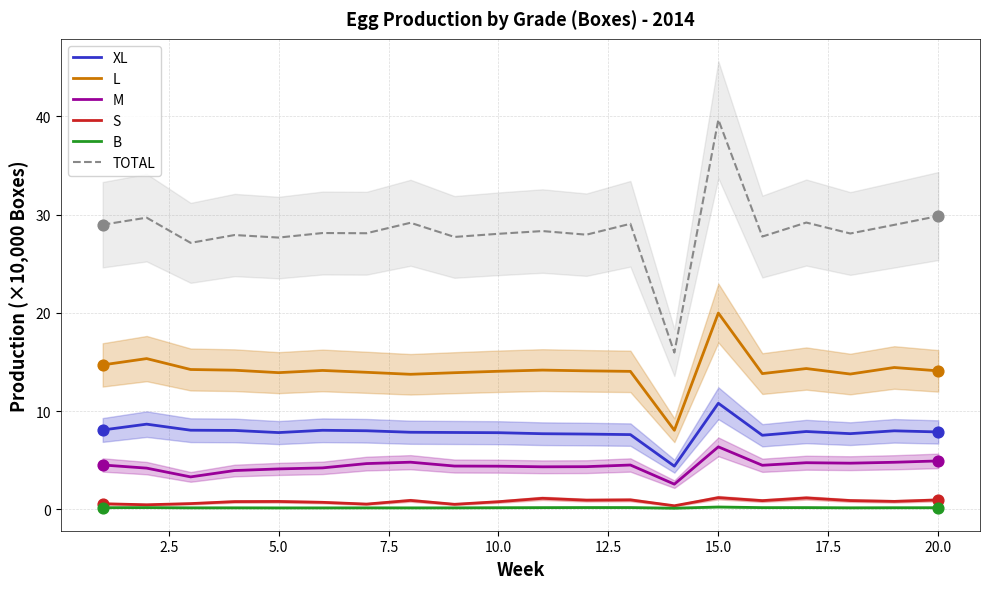

Which series has the largest total across all categories?

TOTAL